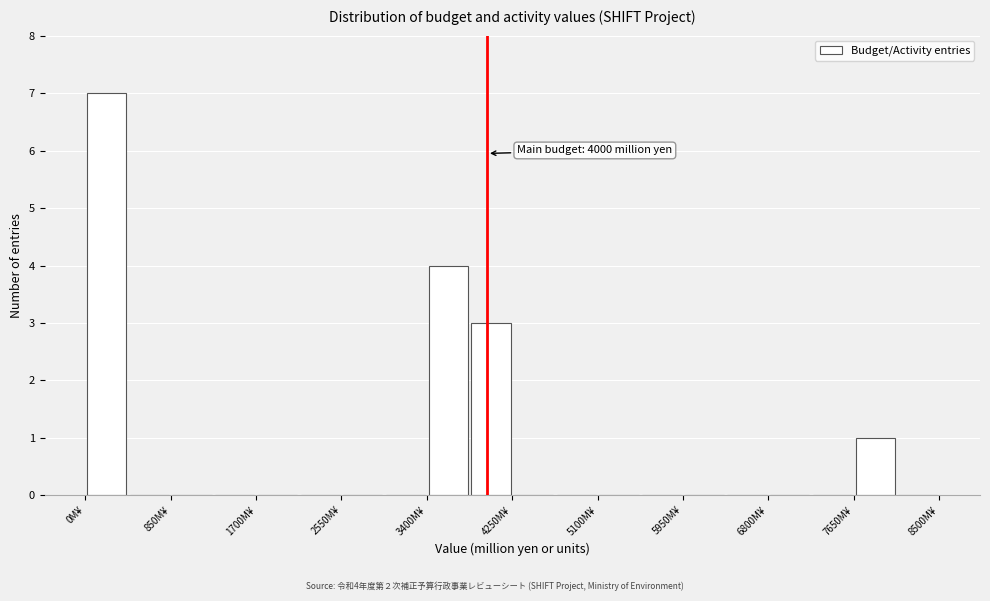

Which range on the x-axis has the tallest bar?

0 to 400